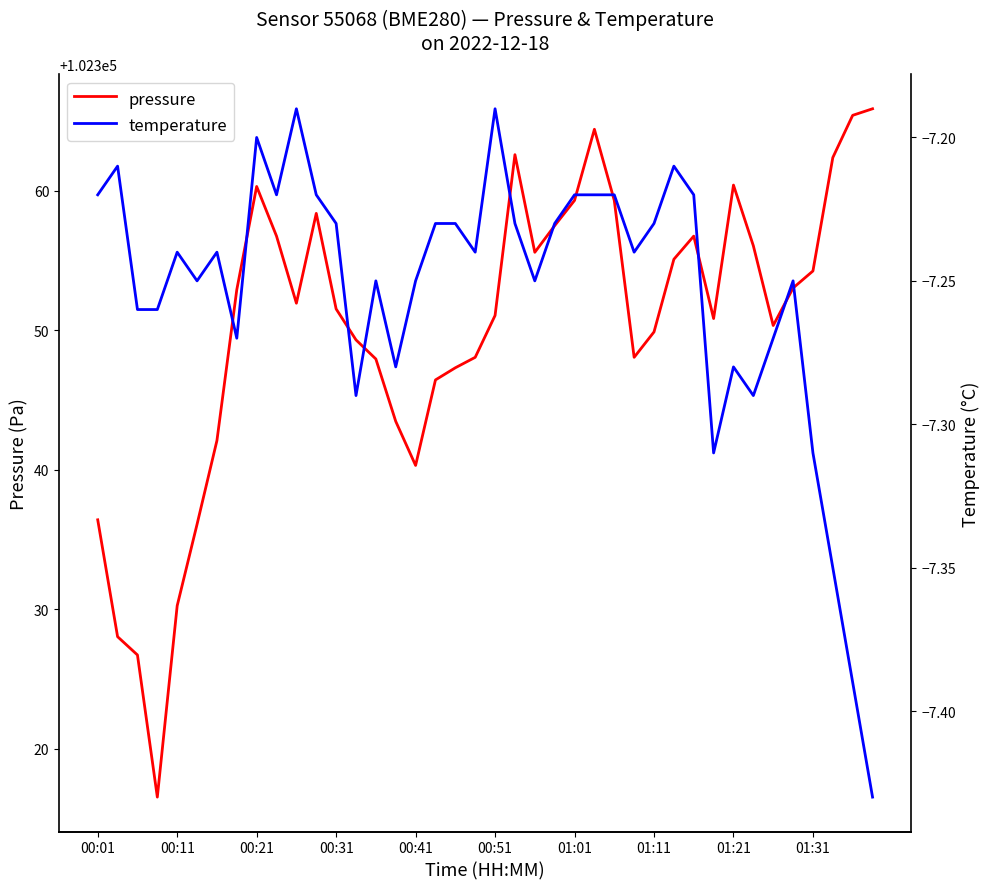

At which category does the chart reach its peak across all series?

39